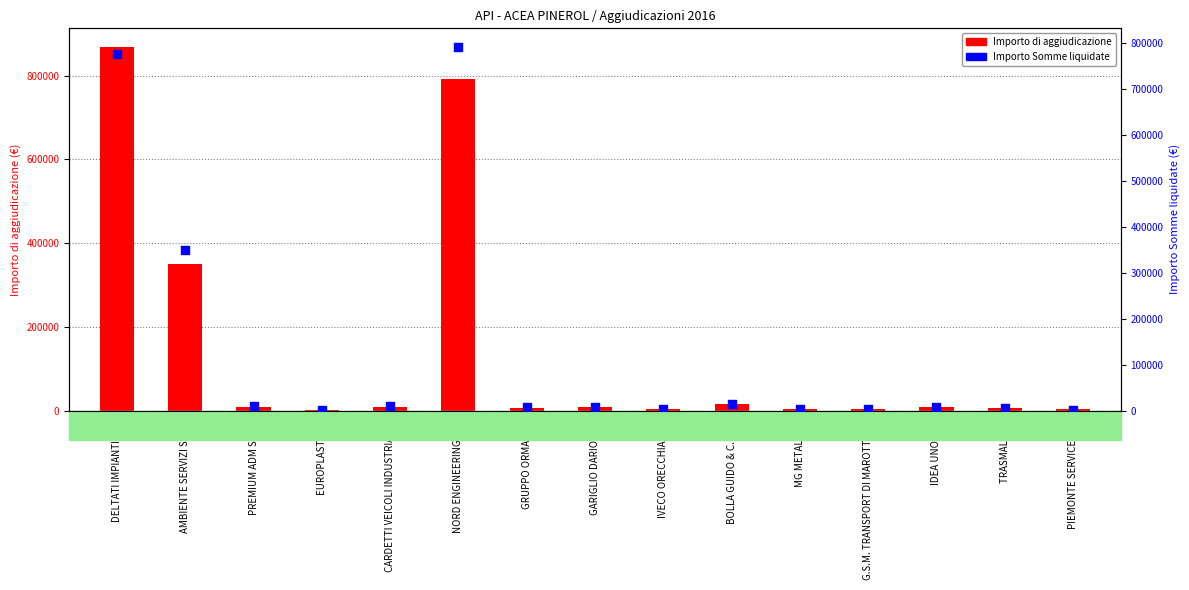

Which series contains the lowest Y value?

Importo Somme liquidate